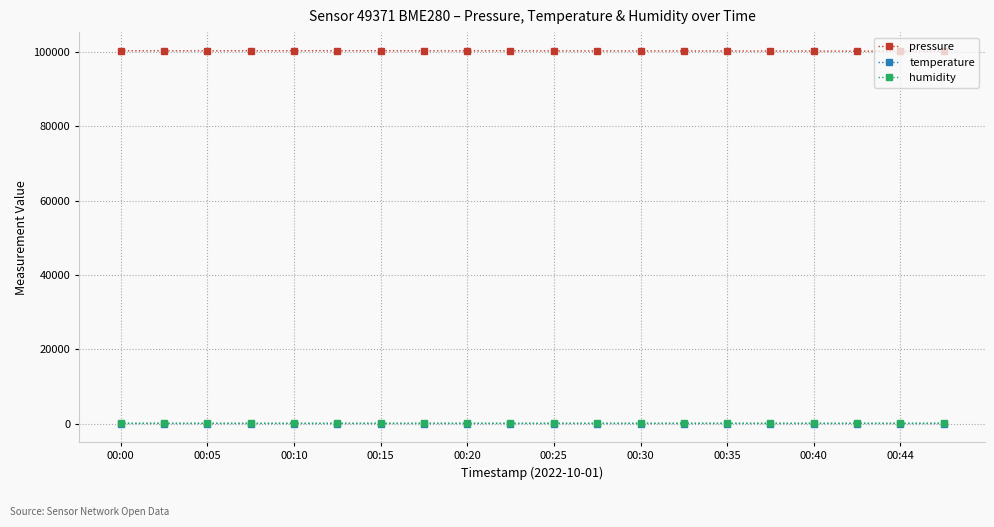

What is the maximum value shown in the chart?

100315.8